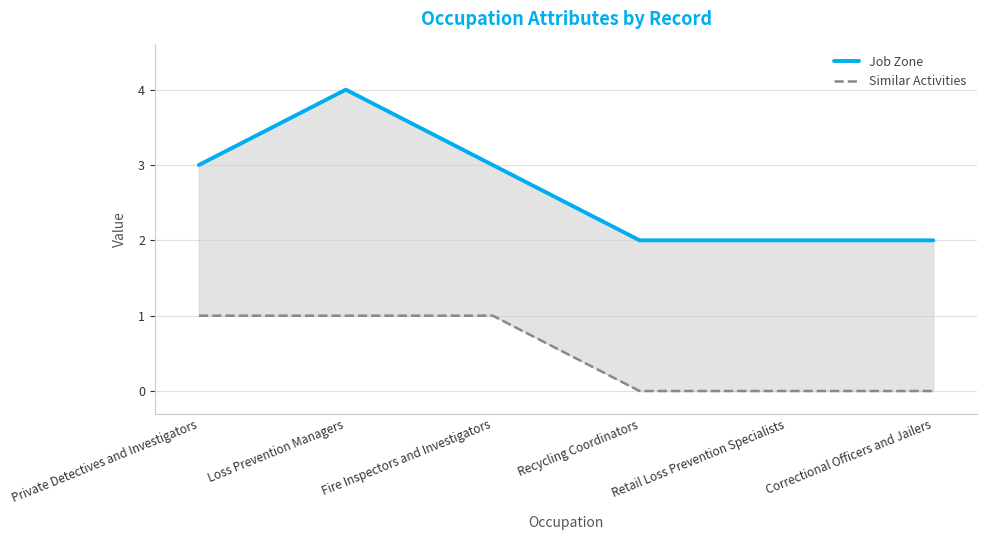

At which label is Similar Activities closest to 0?

Recycling Coordinators